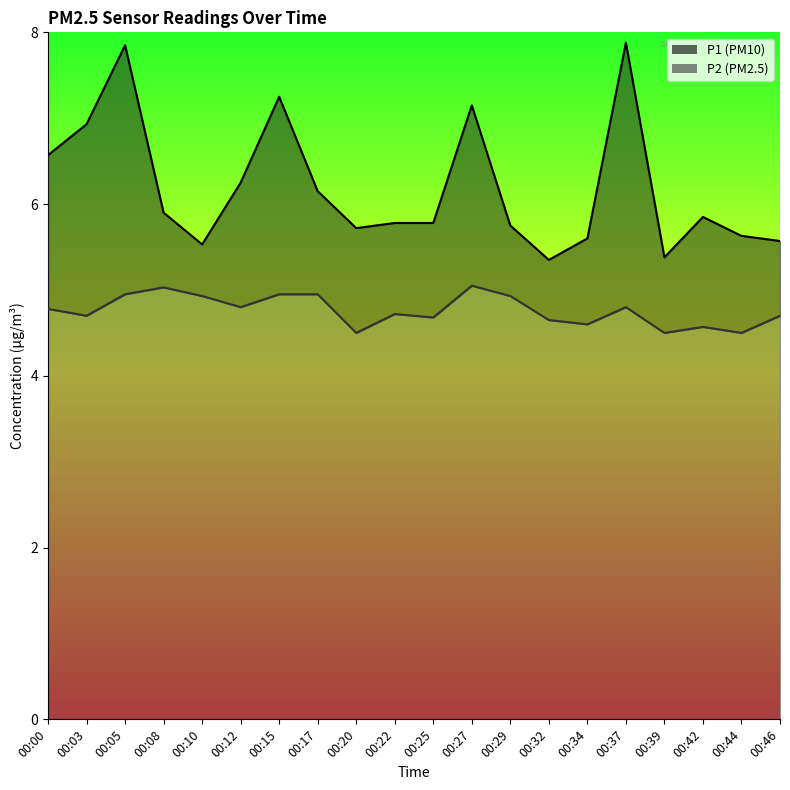

What value does the P1 series have at 00:27?

7.2